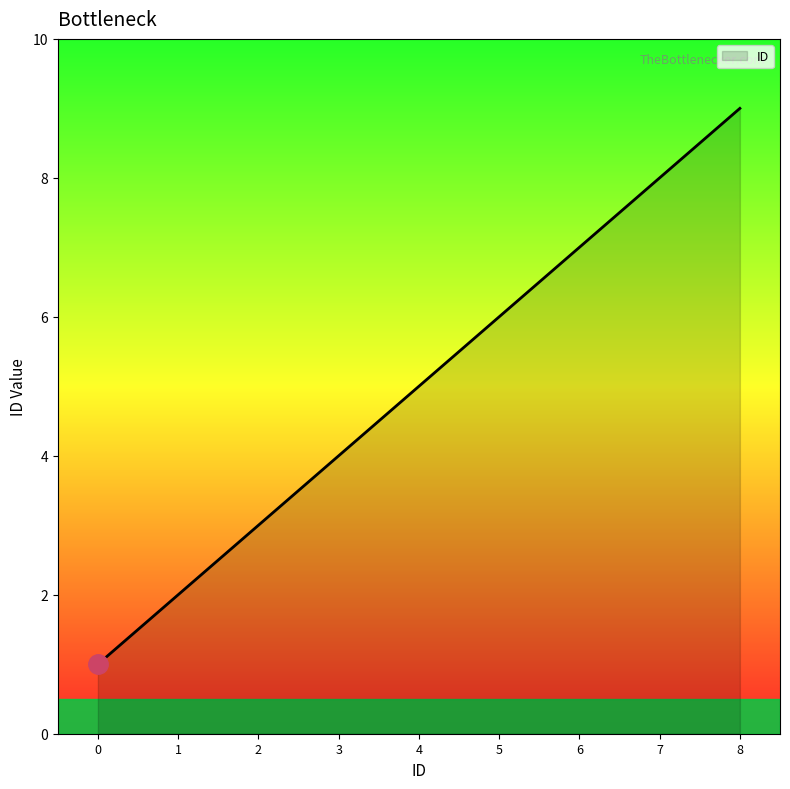

The value at 4 is 5. True or false?

True